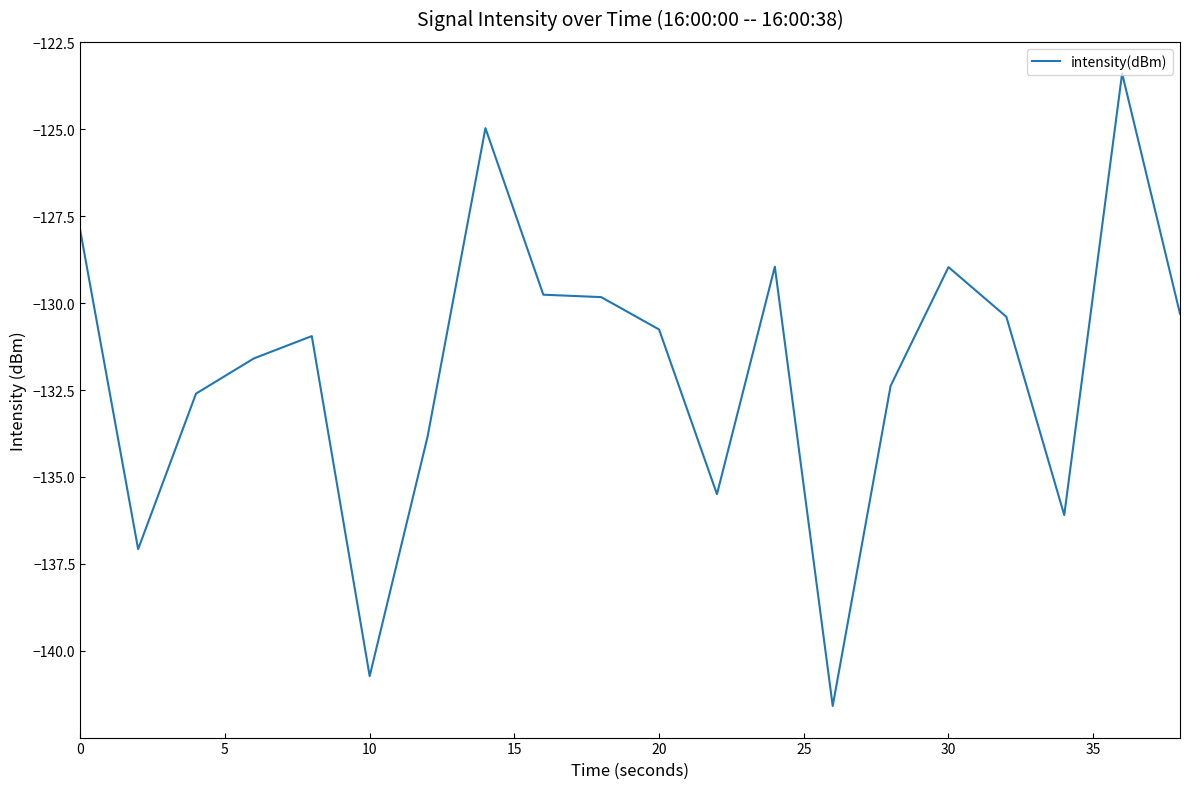

How many lines are shown in the chart?

1